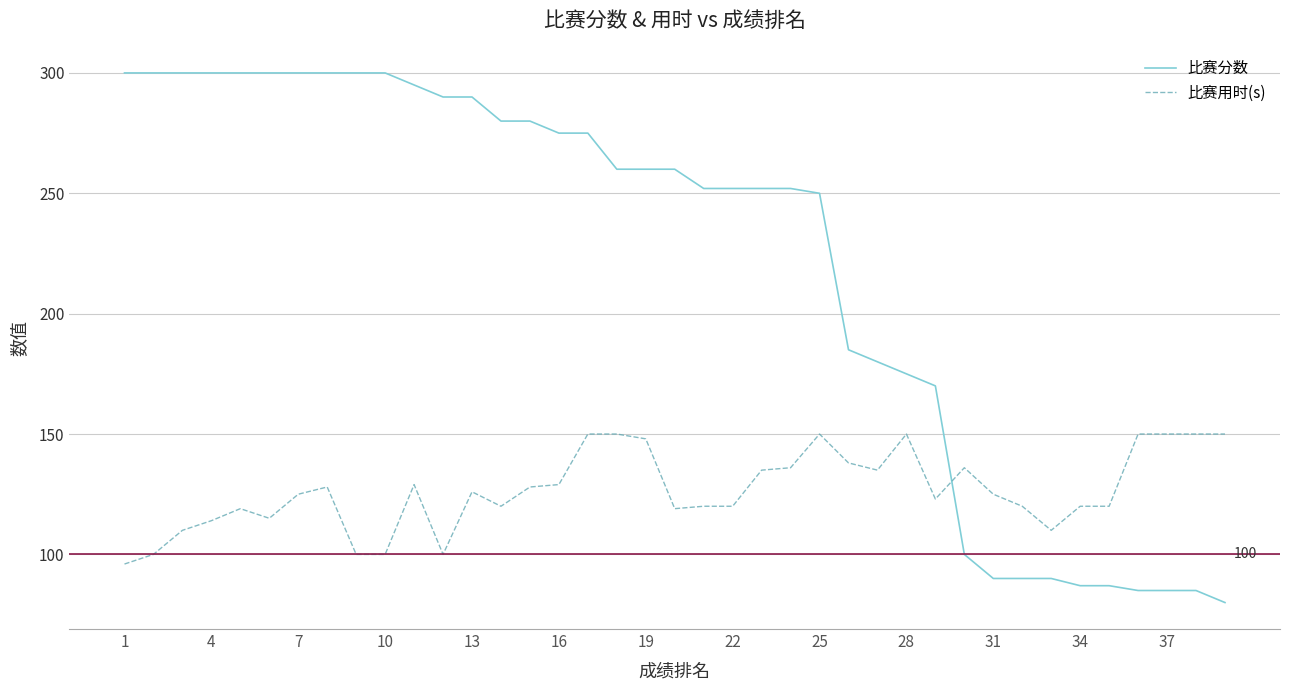

What is the sum of all 比赛分数 values?

8612